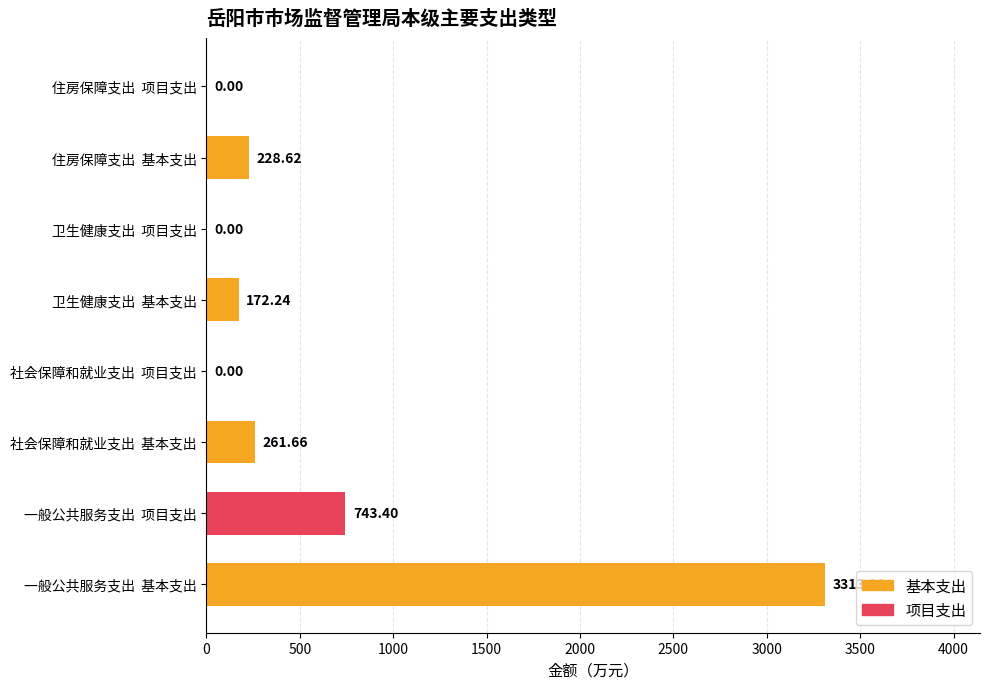

At which category does the chart reach its peak across all series?

一般公共服务支出  基本支出